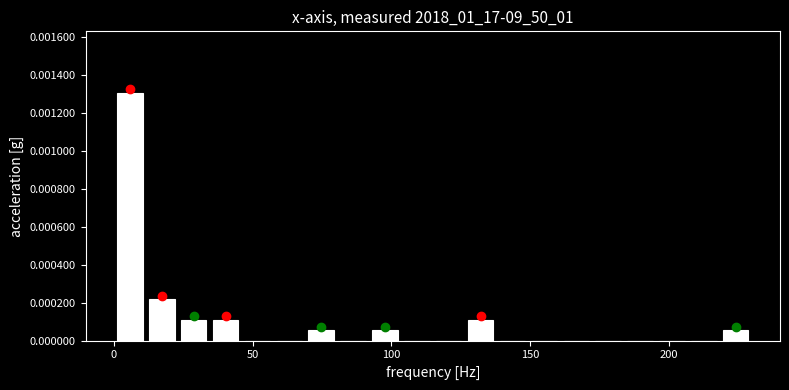

Around what value on the x-axis is the tallest bar? Give the approximate position of its centre, as read against the axis.

5